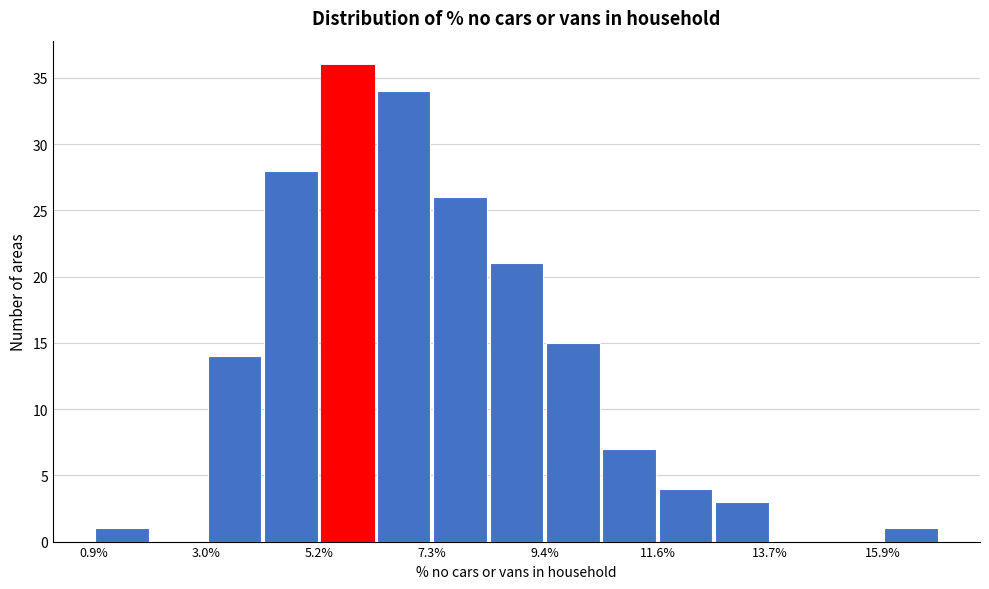

Around what value on the x-axis is the tallest bar? Give the approximate position of its centre, as read against the axis.

5.5